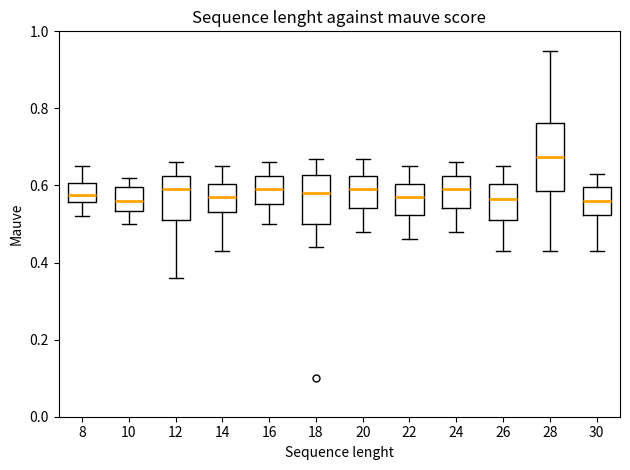

Where is the lower edge of the box at x = 22 on the y-axis? The values are not printed on the chart, so give them approximately, as read against the axis.

0.52